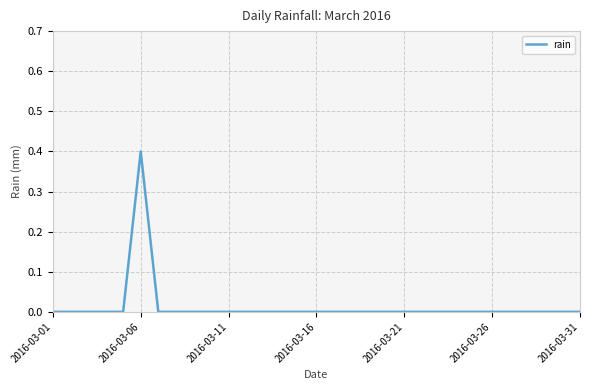

What is the greatest value displayed?

0.4